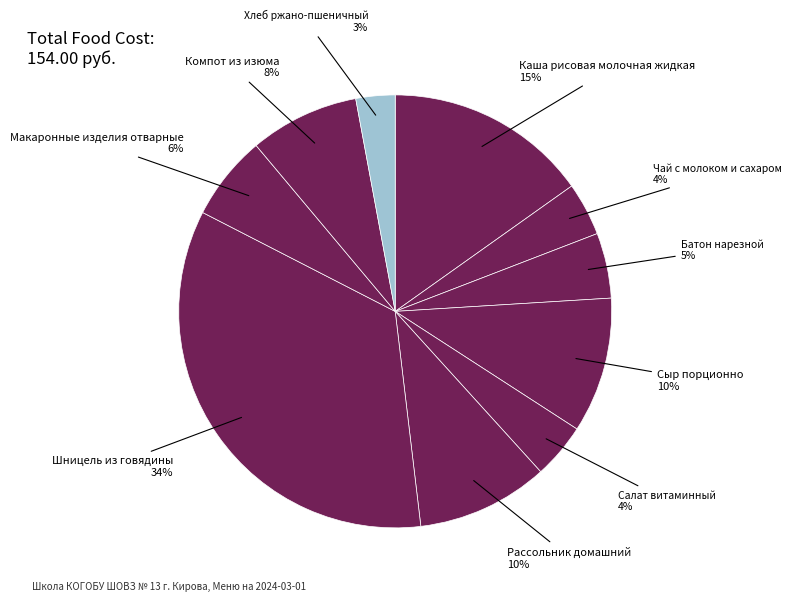

Count the number of slices in the pie.

10